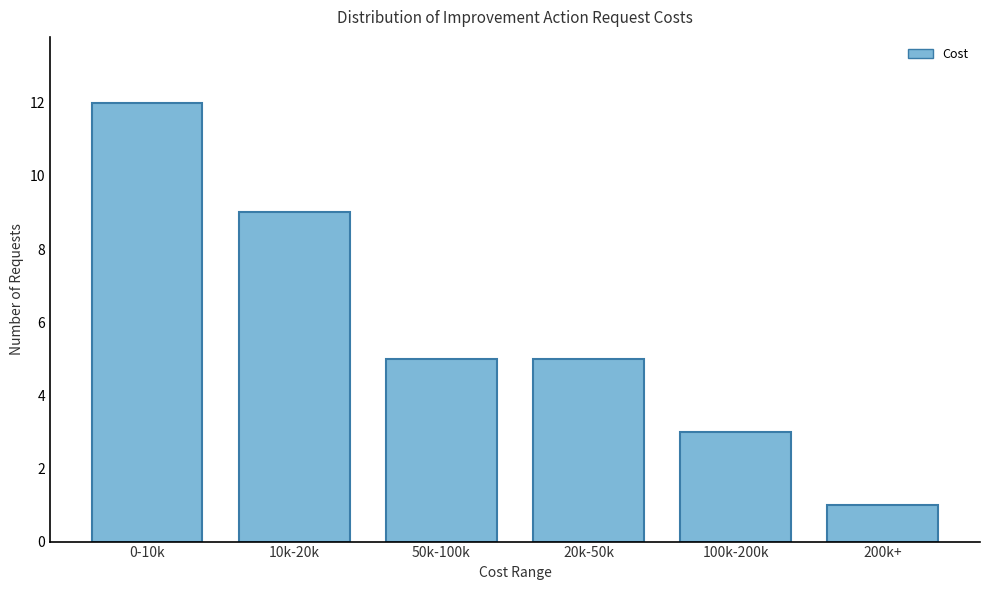

Reading left to right, extract all data points from this chart.

12	9	5	5	3	1